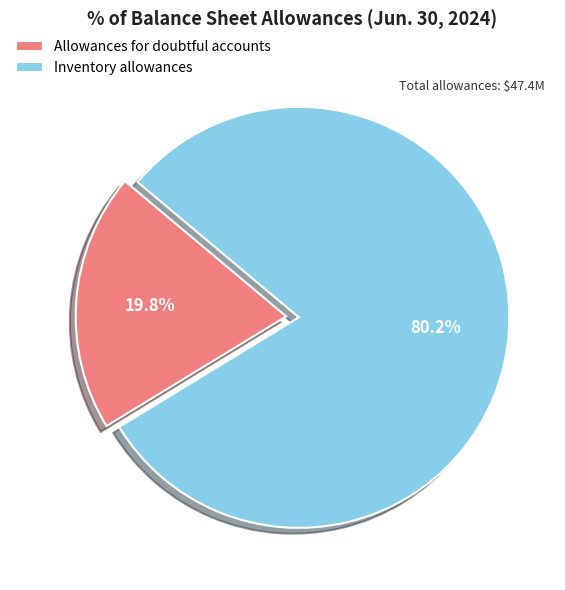

To the nearest percent, what percentage of the pie is Inventory allowances?

80%